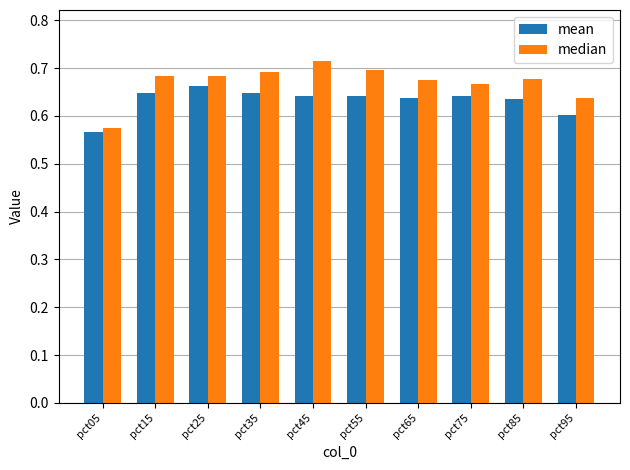

At which category does the chart reach its peak across all series?

pct45